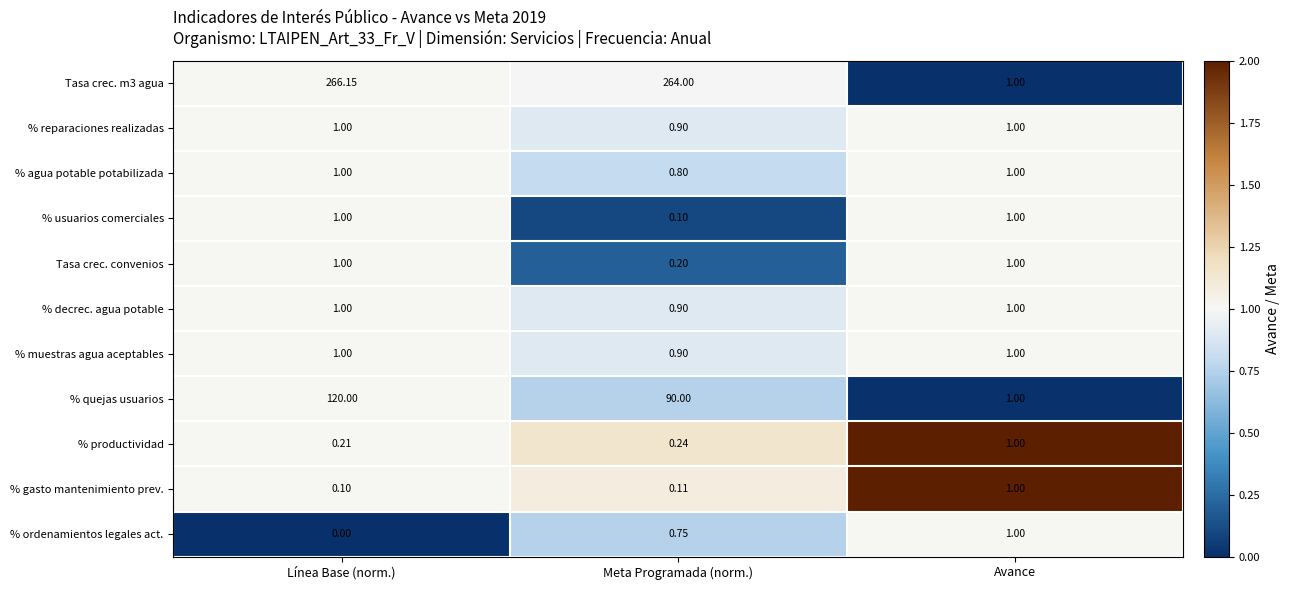

Between Línea Base (norm.) and Meta Programada (norm.), which series saw the biggest shift?

% quejas usuarios